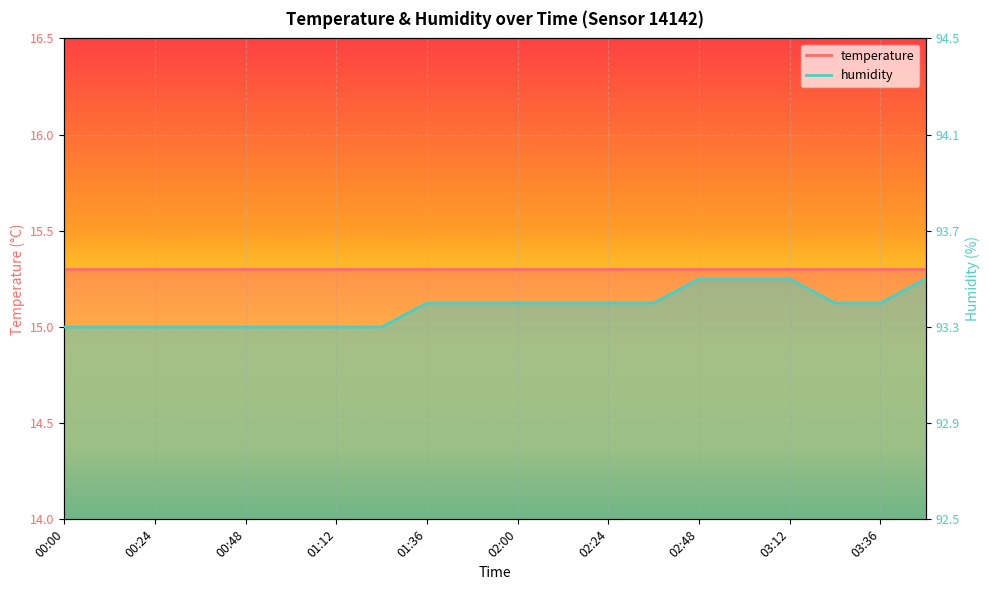

Read the value at 00:24.

0.4